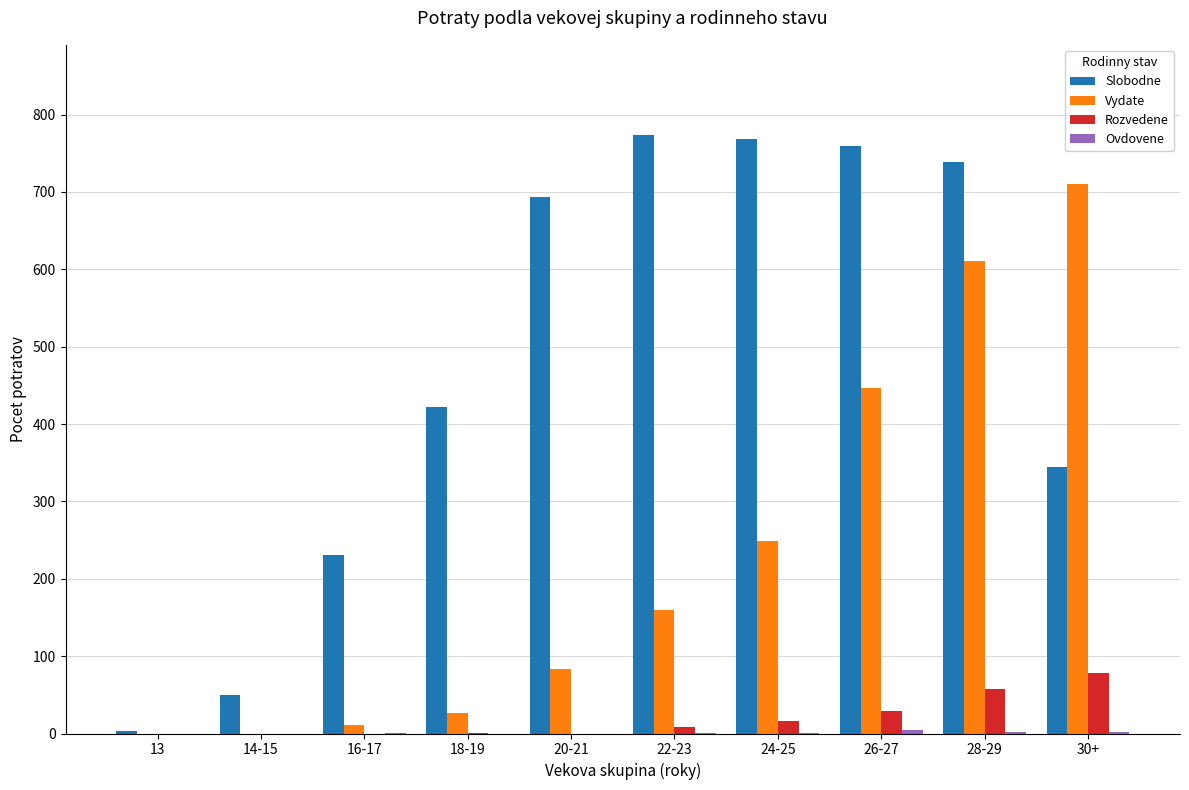

Between 13 and 18-19, which series saw the biggest shift?

Slobodne